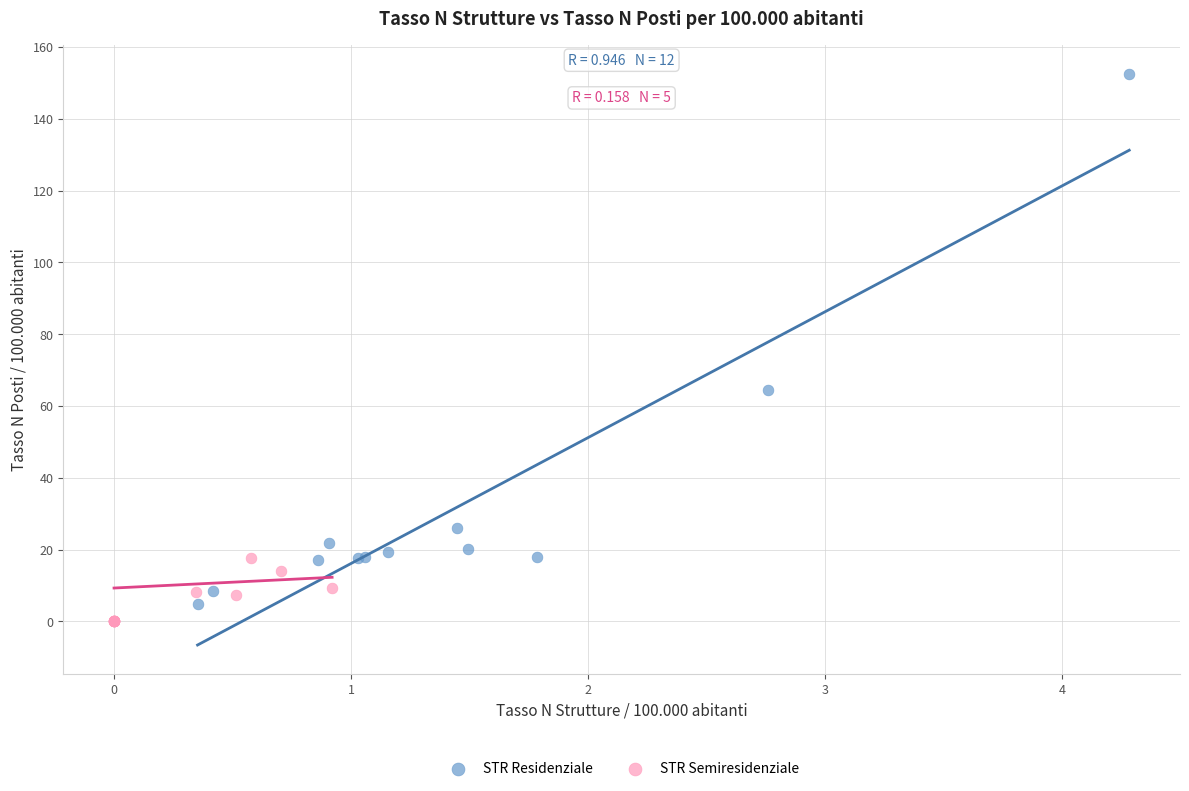

Which series has the widest spread of Y values?

STR Residenziale